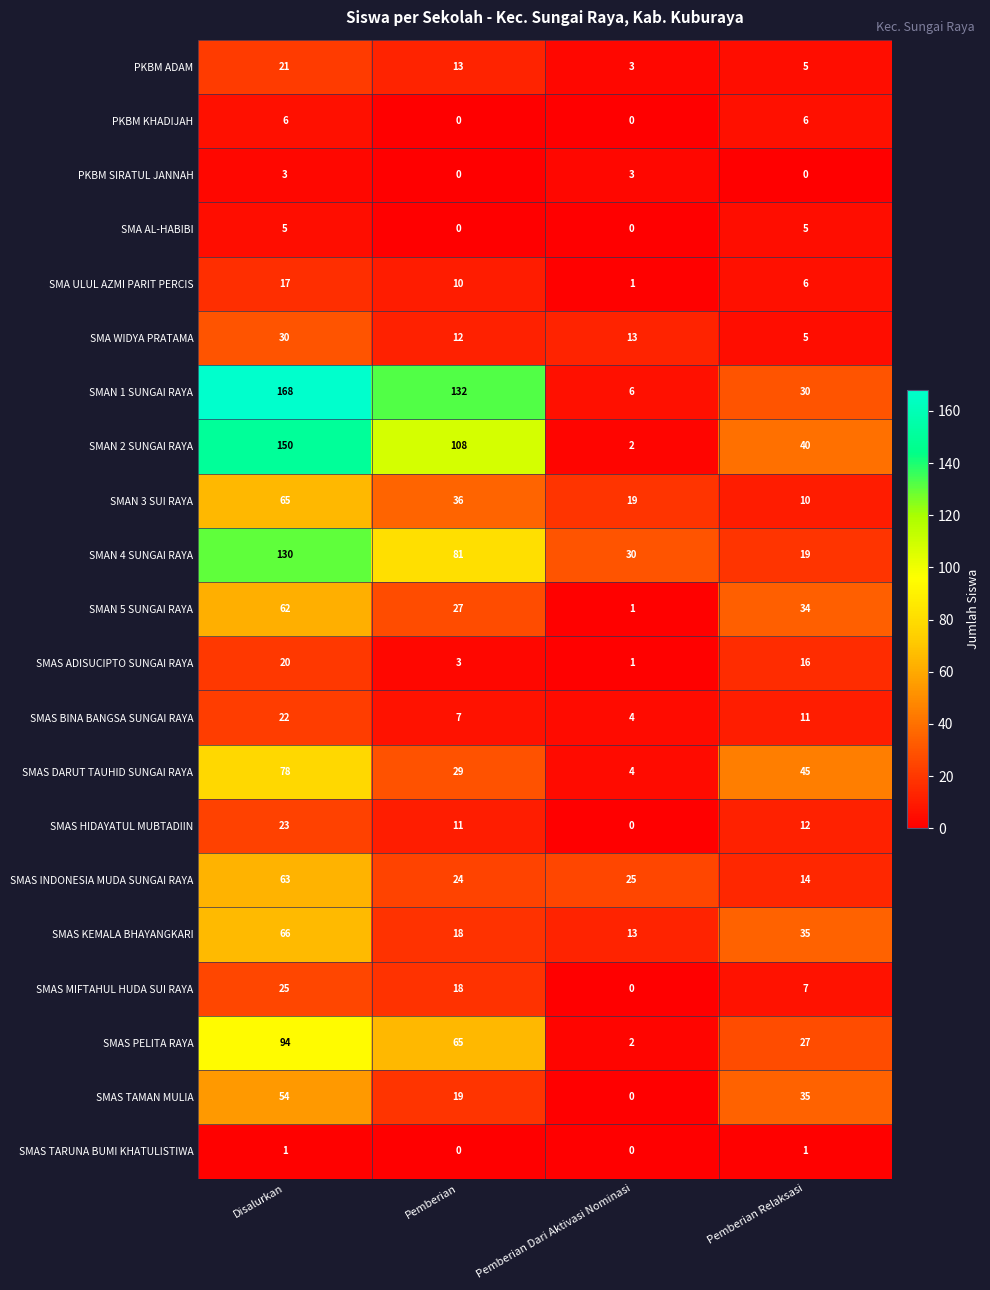

What is the sum of the SMAS INDONESIA MUDA SUNGAI RAYA values at Disalurkan and Pemberian Relaksasi?

77